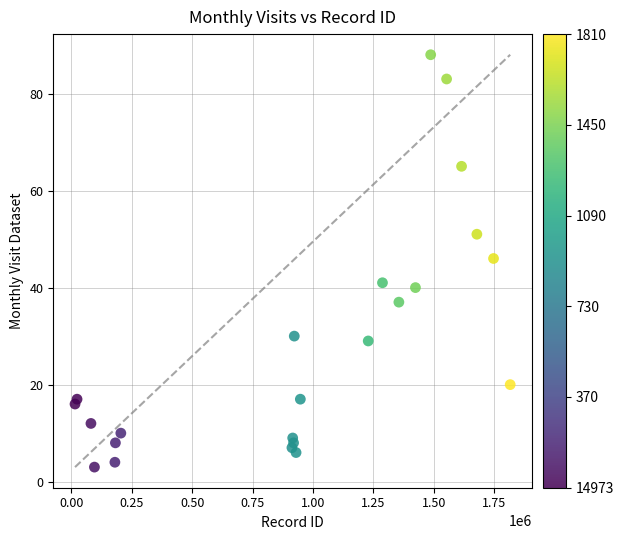

What is the range of Y values (max minus min)?

85